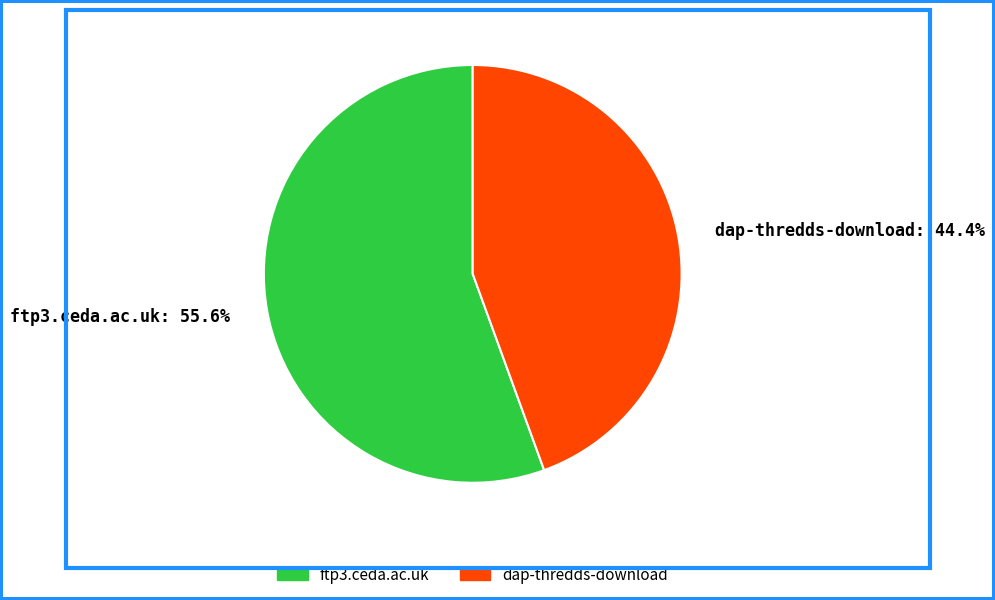

Is it true that dap-thredds-download is 44% of the pie?

True